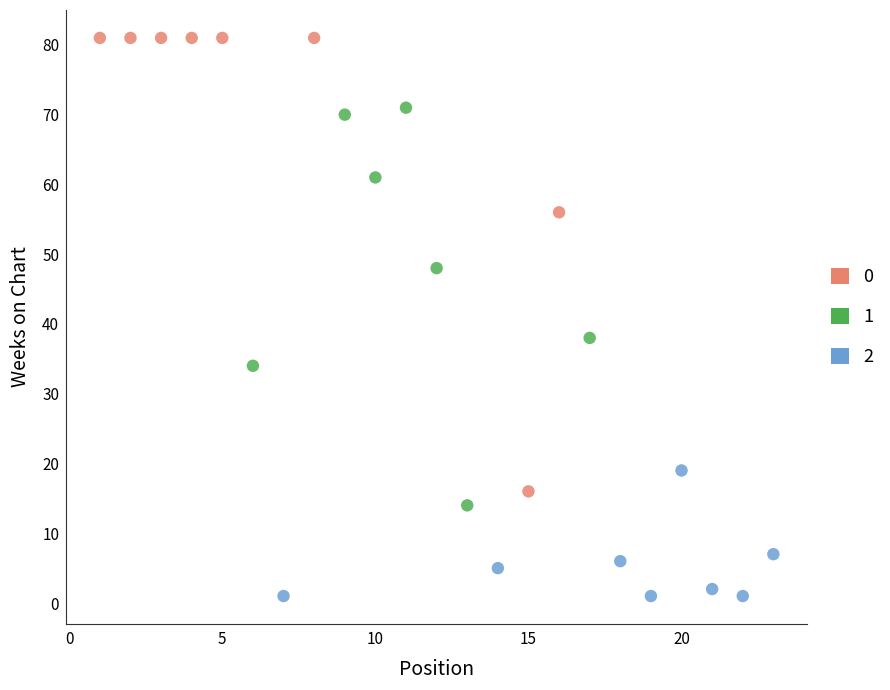

Which series contains the lowest Y value?

2